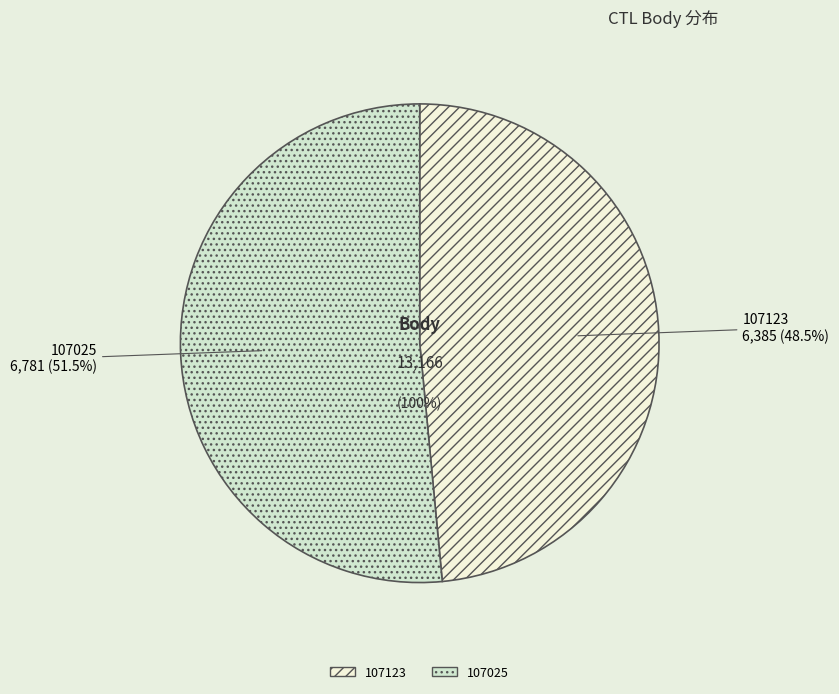

True or false: 107025 accounts for 52% of the total.

True